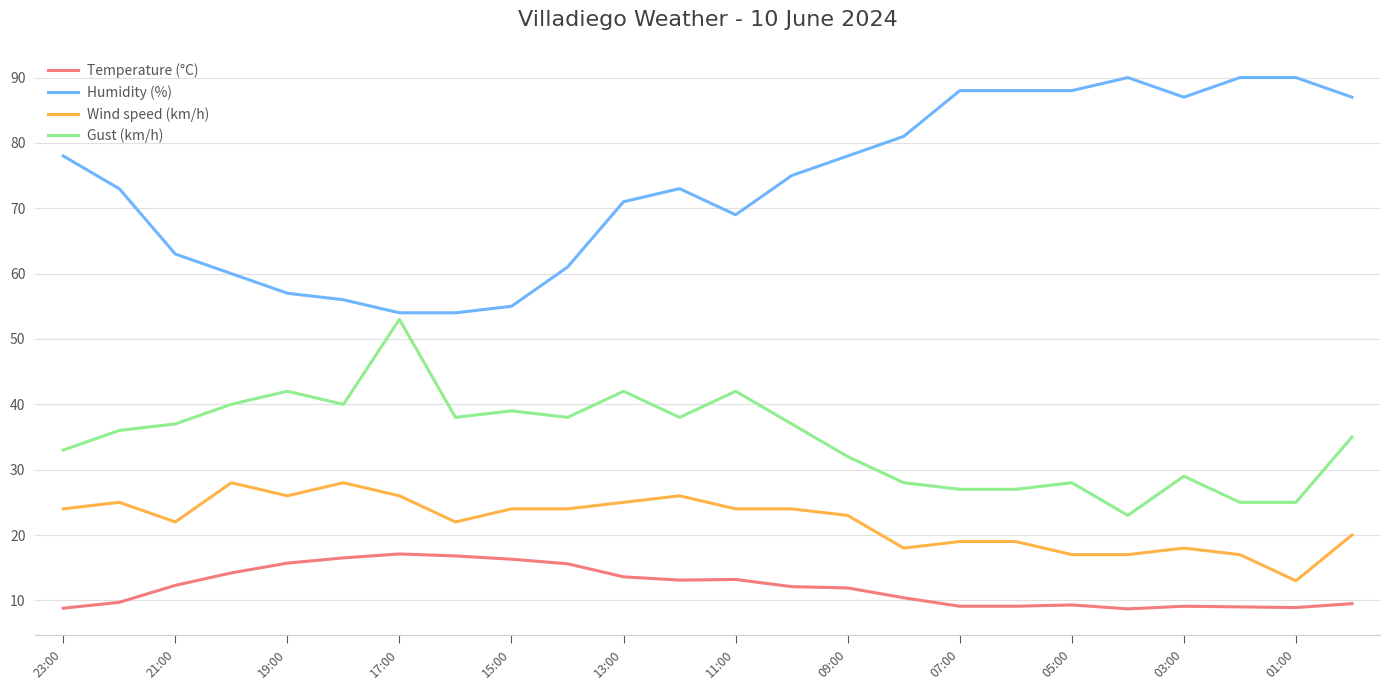

Rank the series by their maximum value, from highest to lowest.

Humidity (%), Gust (km/h), Wind speed (km/h), Temperature (°C)